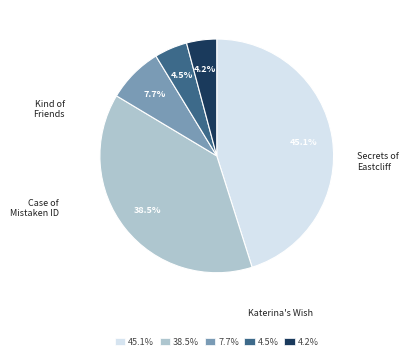

To the nearest percent, what is the difference between the largest and smallest slice percentages?

41%